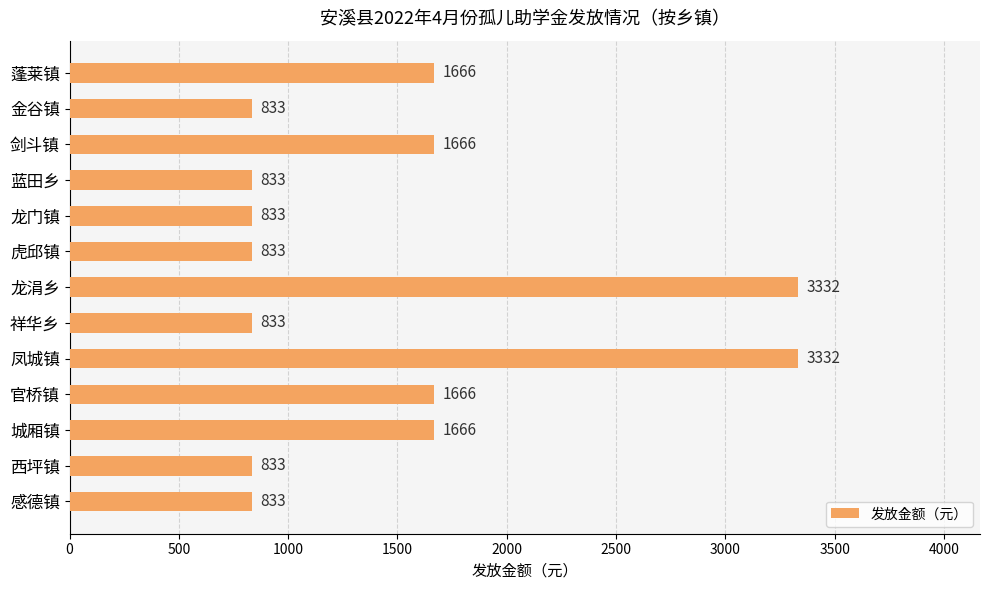

Reading top to bottom, transcribe all the data shown in this chart.

蓬莱镇=1666	金谷镇=833	剑斗镇=1666	蓝田乡=833	龙门镇=833	虎邱镇=833	龙涓乡=3332	祥华乡=833	凤城镇=3332	官桥镇=1666	城厢镇=1666	西坪镇=833	感德镇=833